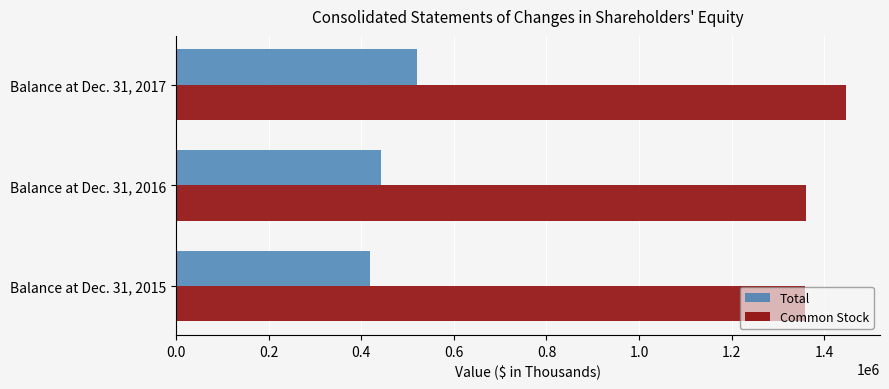

What are all the series names shown in the legend?

Total, Common Stock